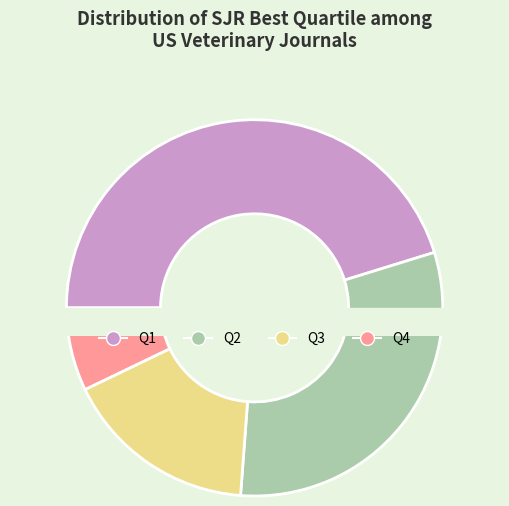

To the nearest percent, what is the average slice percentage?

25%